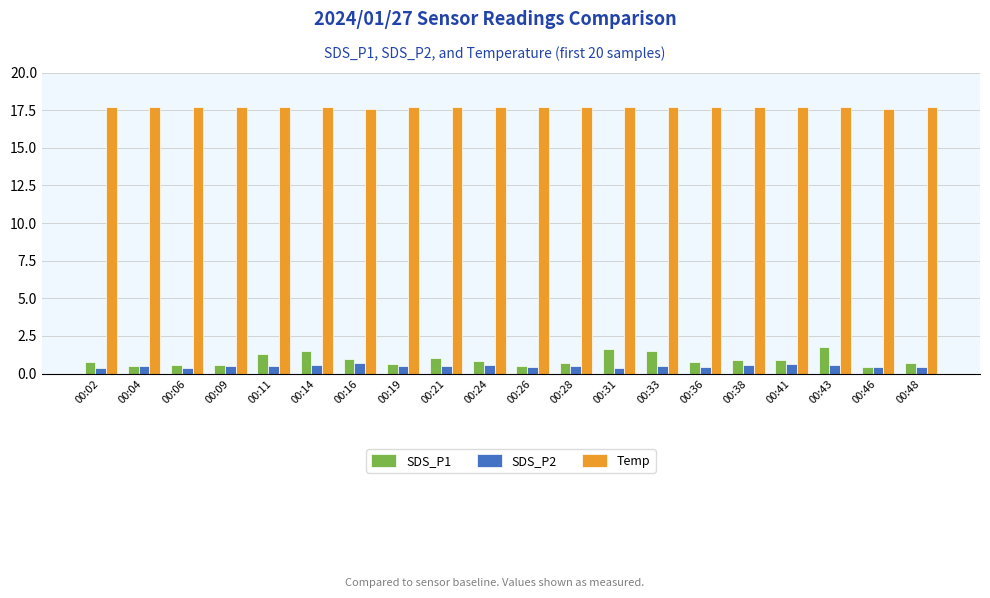

Rank the series by their maximum value, from highest to lowest.

Temp, SDS_P1, SDS_P2